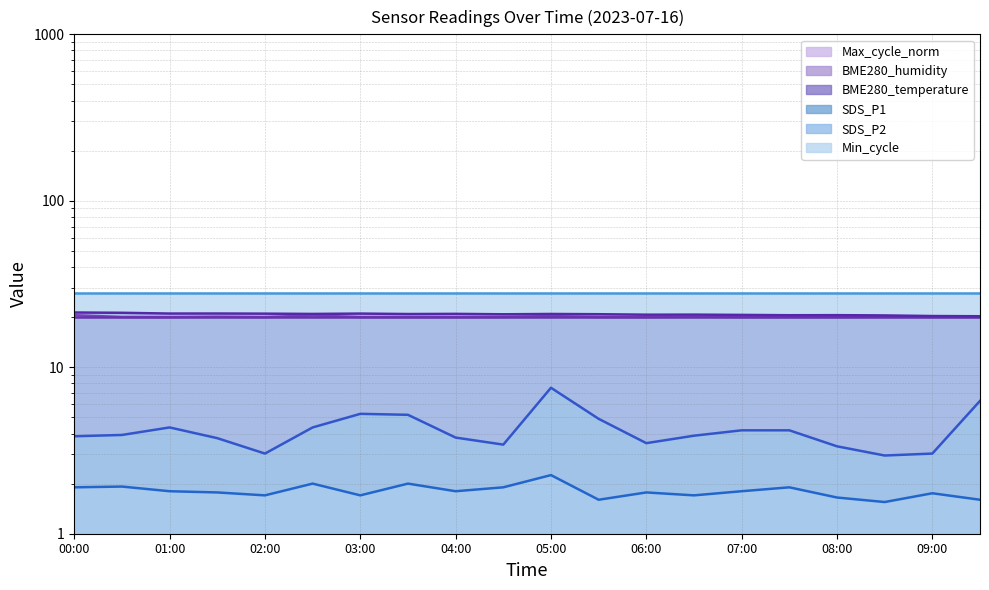

What is the approximate value of Max_cycle_norm at 03:00?

20.0